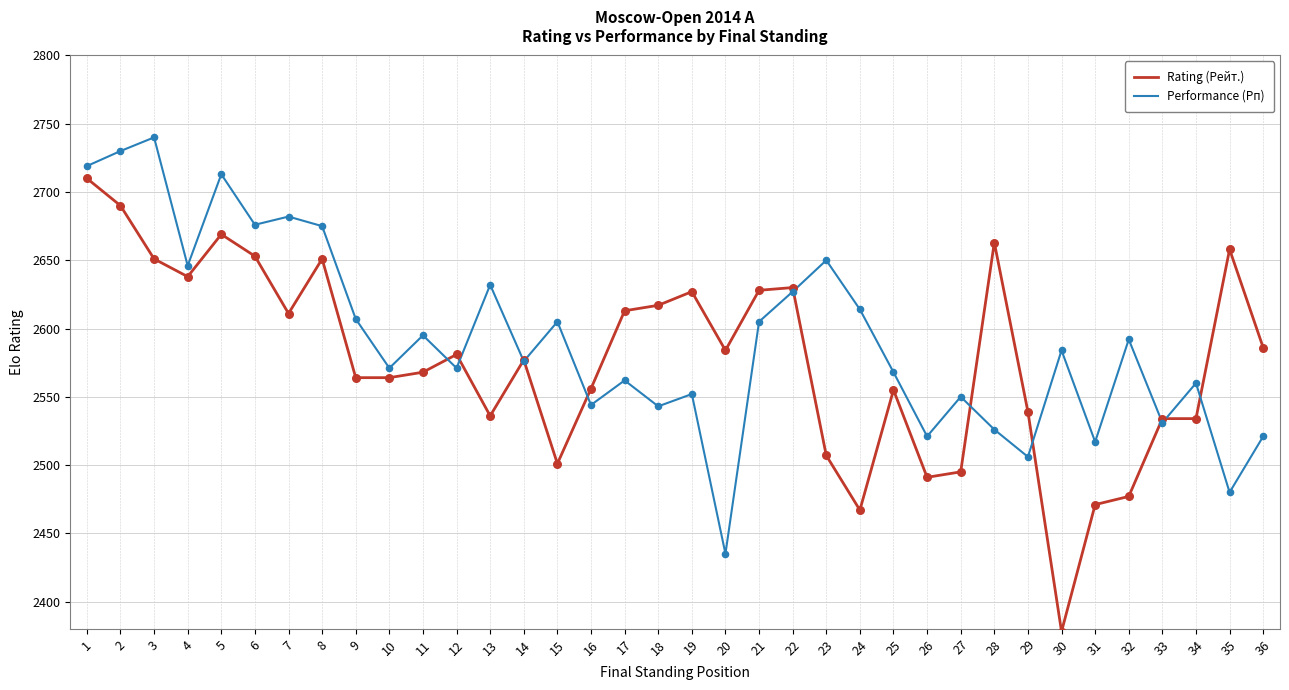

At how many categories does at least one series exceed 2466?

36